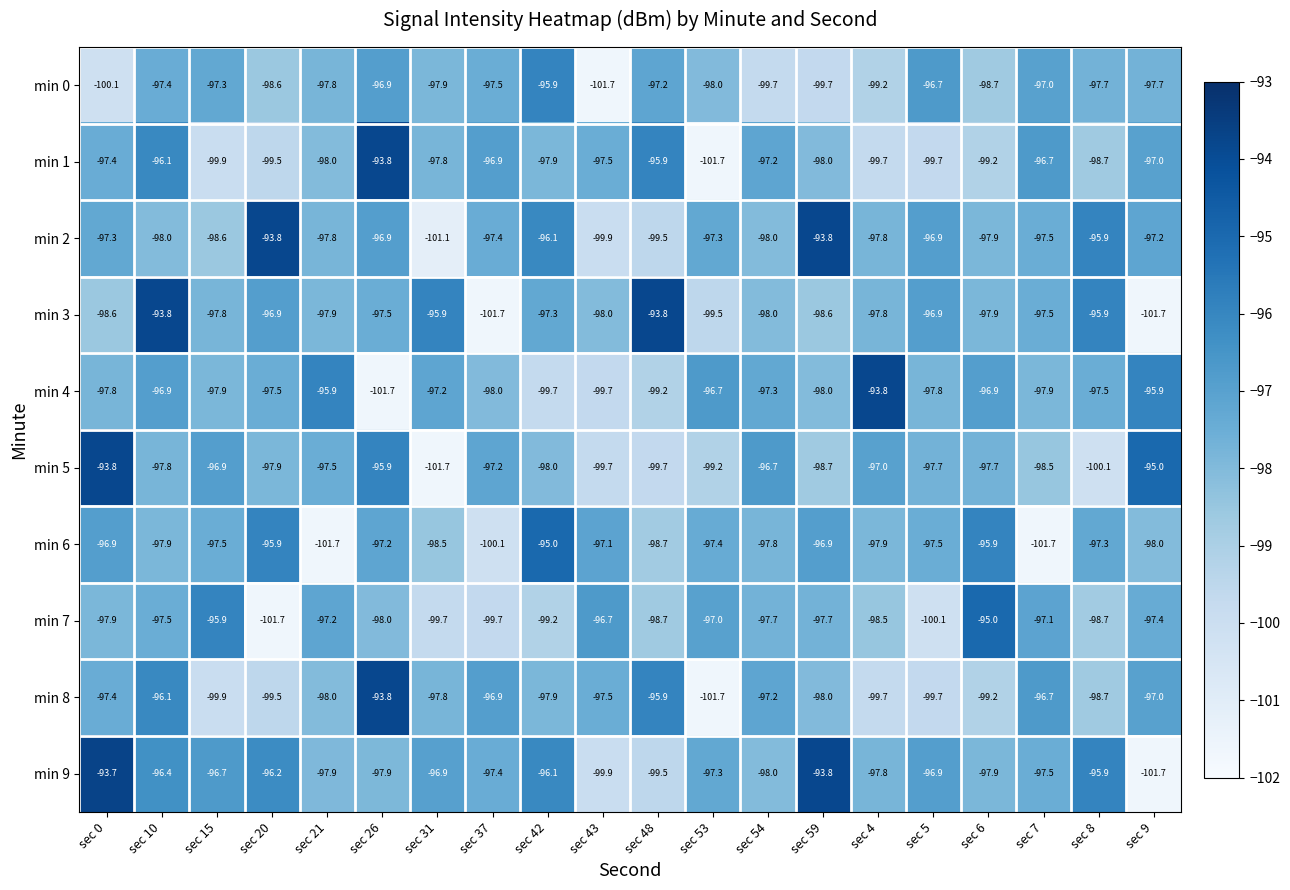

What is the highest value of the min 8 series?

-93.8